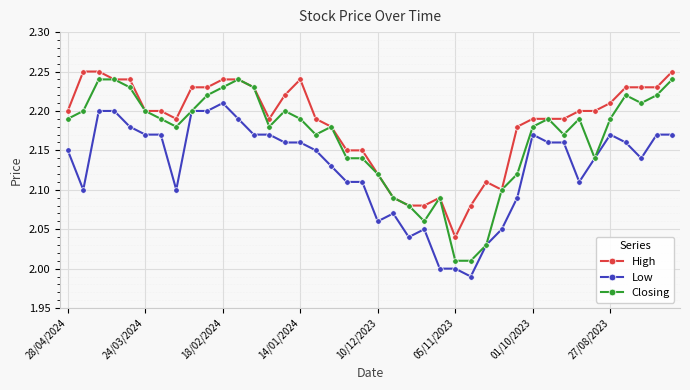

True or false: High and Low intersect in this chart.

False